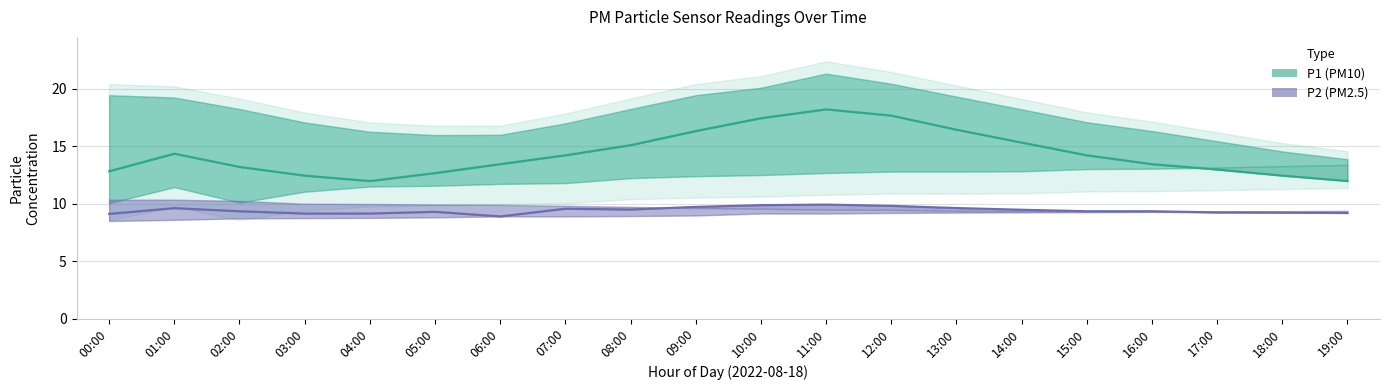

What is the label of the 11th point from the left?

10:00